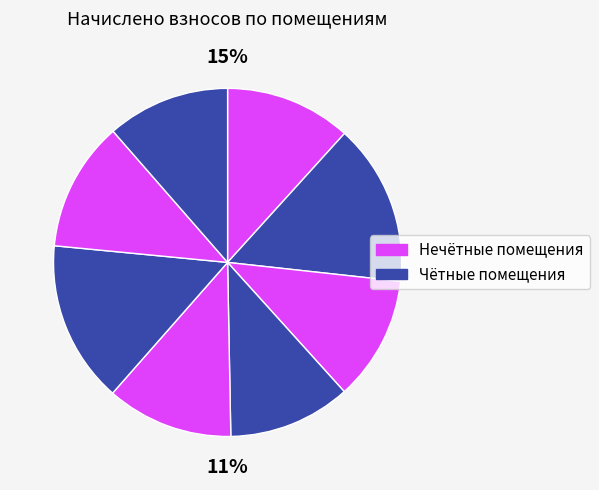

Is there a majority slice in this chart?

No